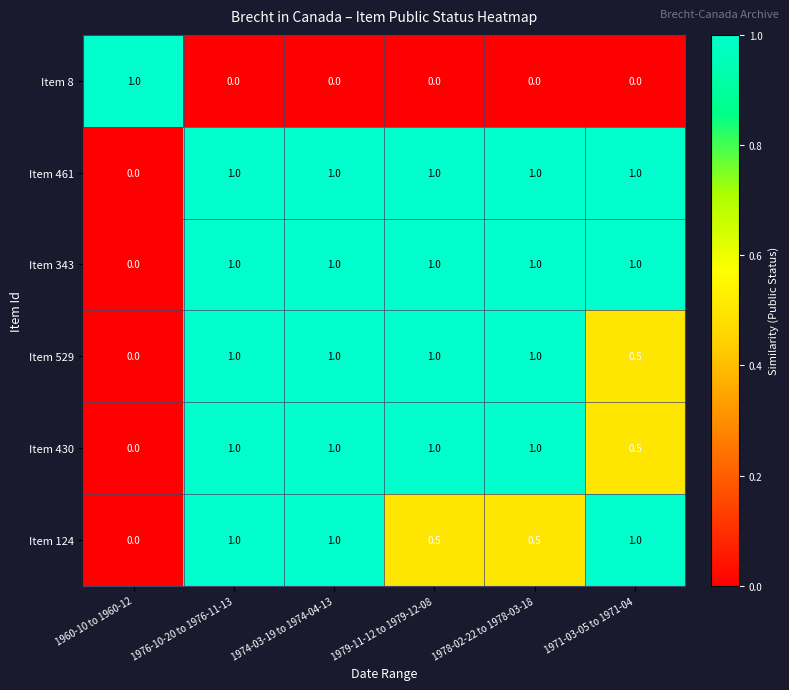

What is the spread (max minus min) of values at 1974-03-19 to 1974-04-13?

1.0